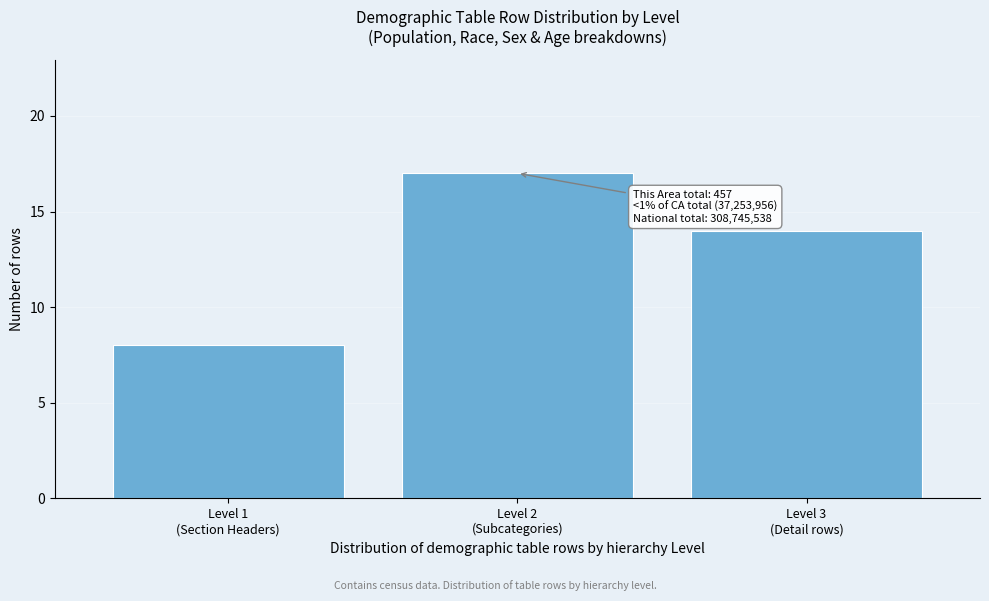

Reading right to left, transcribe all the data shown in this chart.

14	17	8